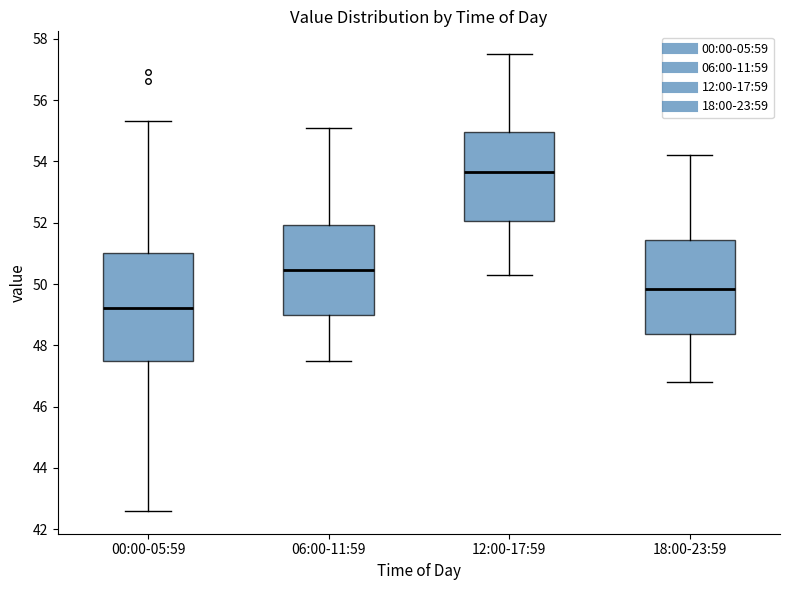

Reading left to right, read every box against the y-axis: the position of its median line, the range the box covers, and the ends of its whiskers. The values are not printed on the chart, so give them approximately, as read against the axis.

00:00-05:59: median 49.2, box 47.4 to 51.0, whiskers 42.6 to 55.4
06:00-11:59: median 50.4, box 49.0 to 52.0, whiskers 47.6 to 55.2
12:00-17:59: median 53.6, box 52.0 to 55.0, whiskers 50.4 to 57.6
18:00-23:59: median 49.8, box 48.4 to 51.4, whiskers 46.8 to 54.2